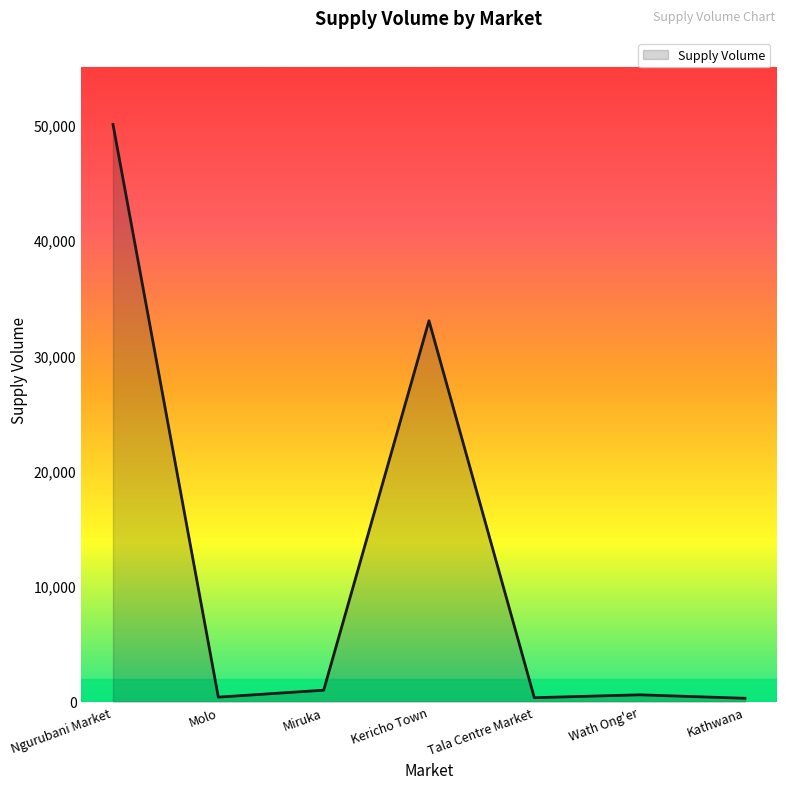

What is the greatest value displayed?

50000